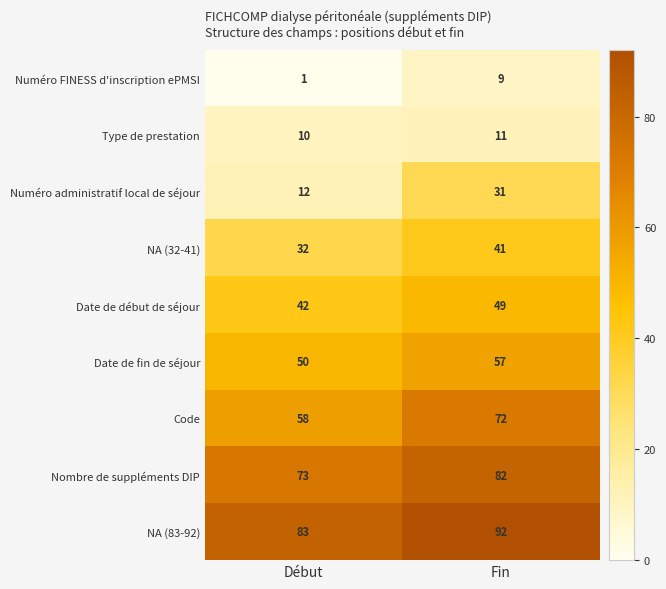

Reading right to left, what are all the values shown in this chart?

Numéro FINESS d'inscription ePMSI: 9	1
Type de prestation: 11	10
Numéro administratif local de séjour: 31	12
NA (32-41): 41	32
Date de début de séjour: 49	42
Date de fin de séjour: 57	50
Code: 72	58
Nombre de suppléments DIP: 82	73
NA (83-92): 92	83